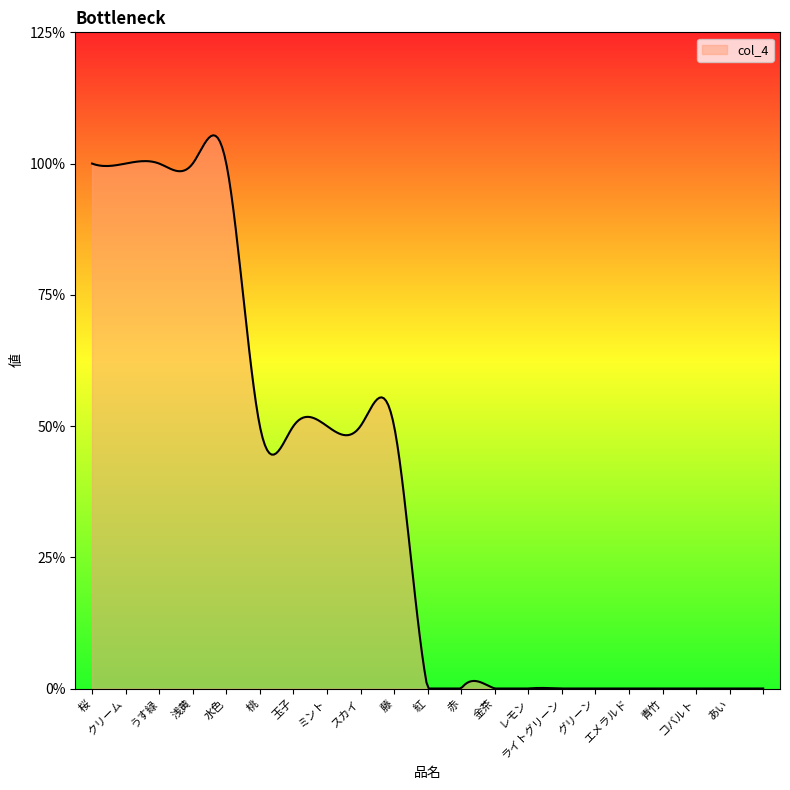

Which category has the highest value across all series?

桜